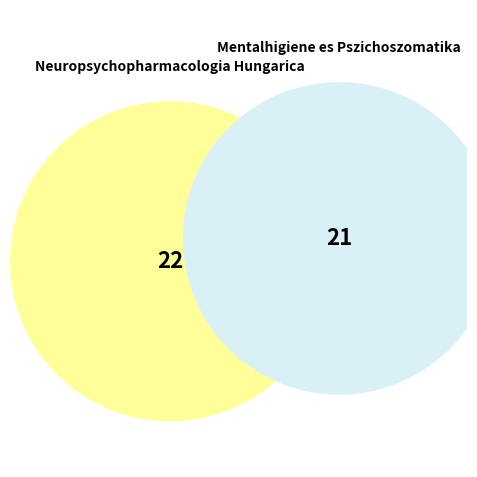

Rank the categories by value from highest to lowest.

Neuropsychopharmacologia Hungarica, Mentalhigiene es Pszichoszomatika